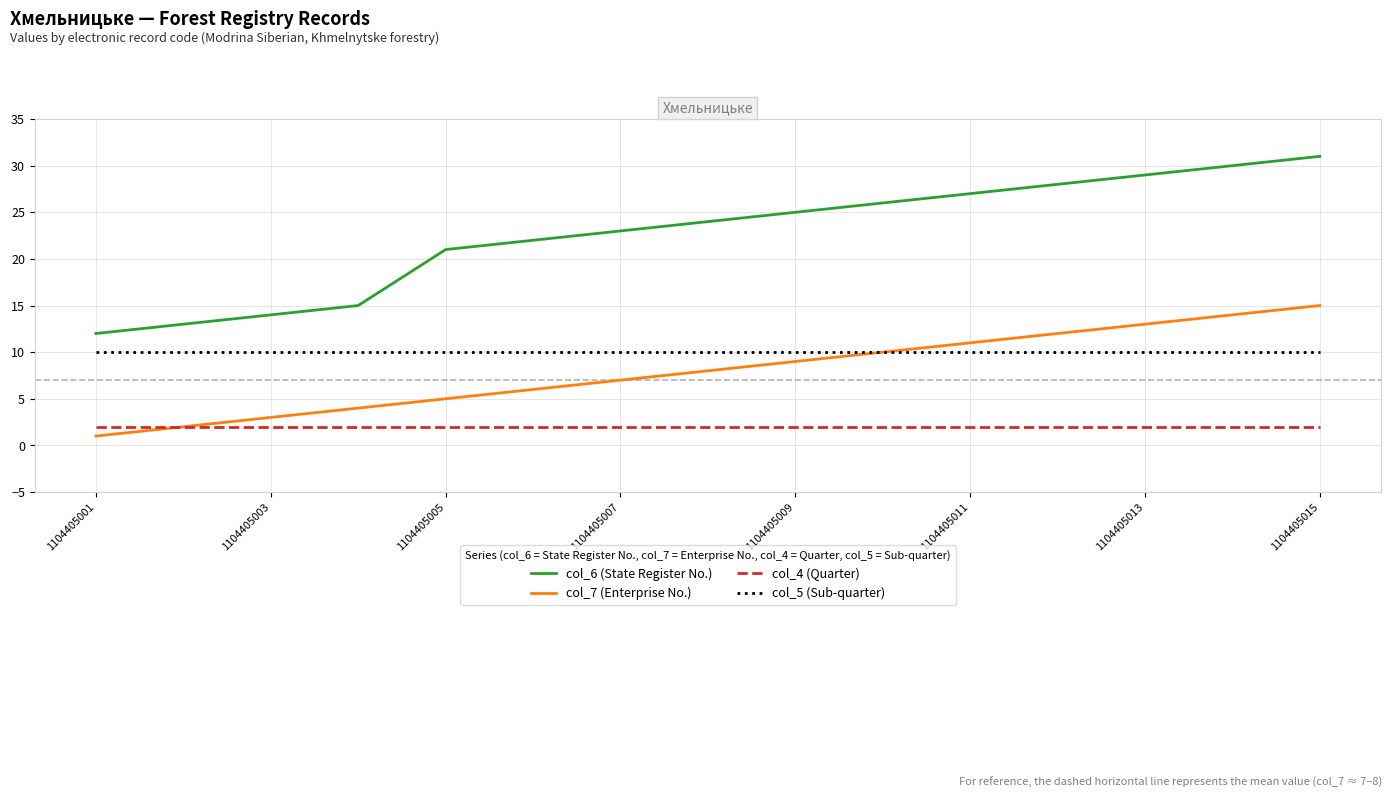

How many lines are shown in the chart?

4